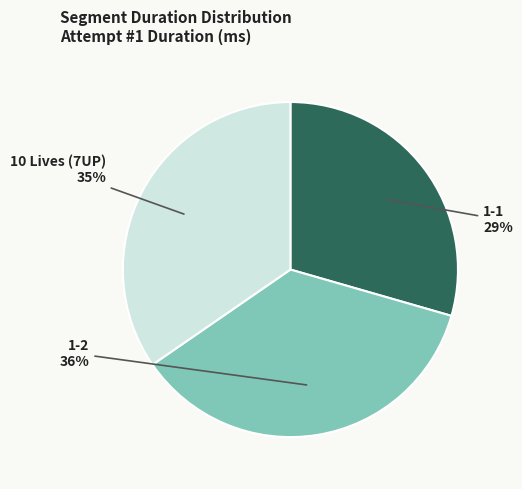

Rank the categories by value from lowest to highest.

1-1, 10 Lives (7UP), 1-2